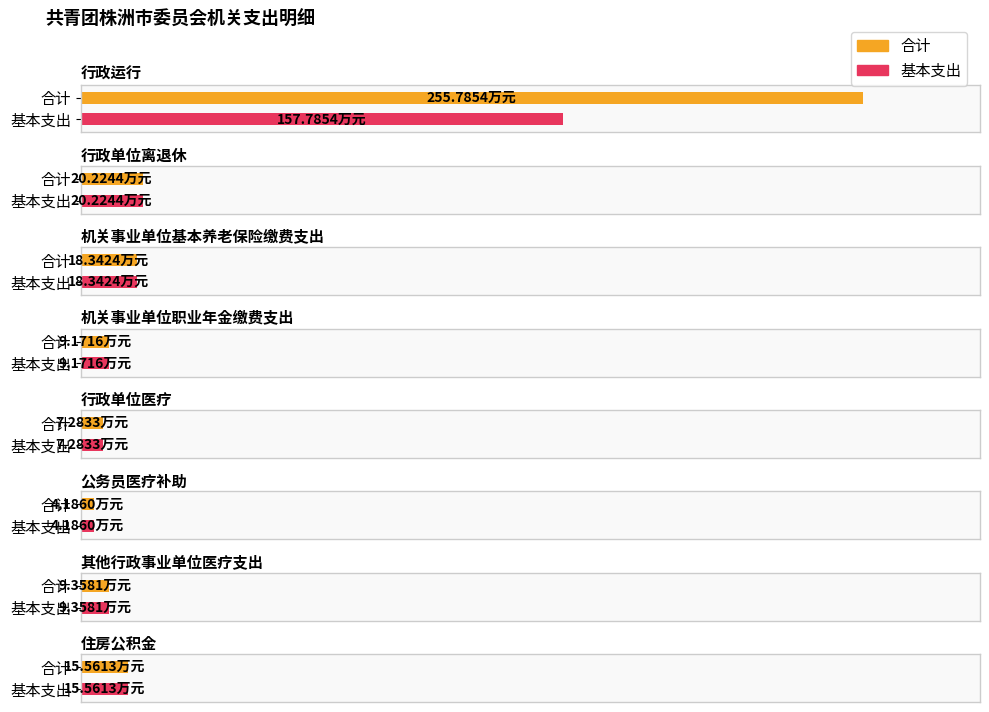

Rank the series by their average value, from lowest to highest.

基本支出, 合计